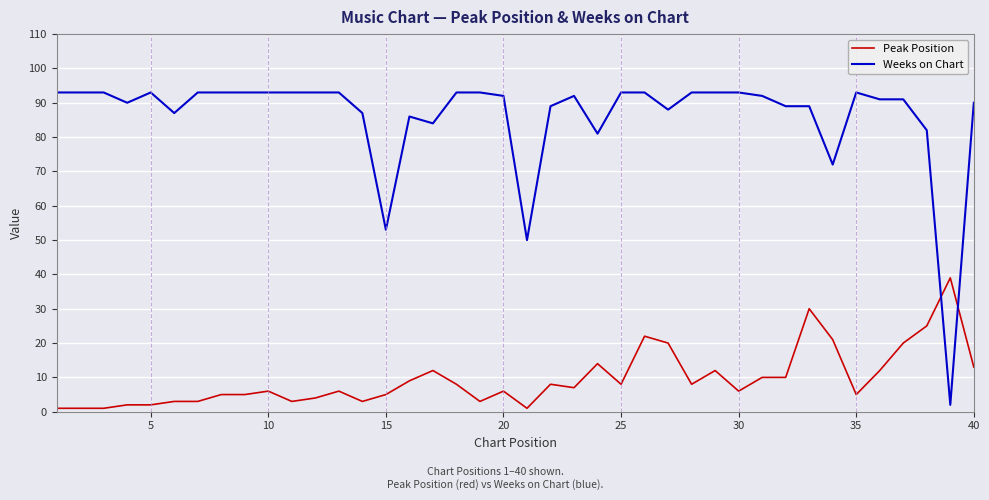

What is the difference between the maximum and minimum values in the Weeks on Chart series?

91